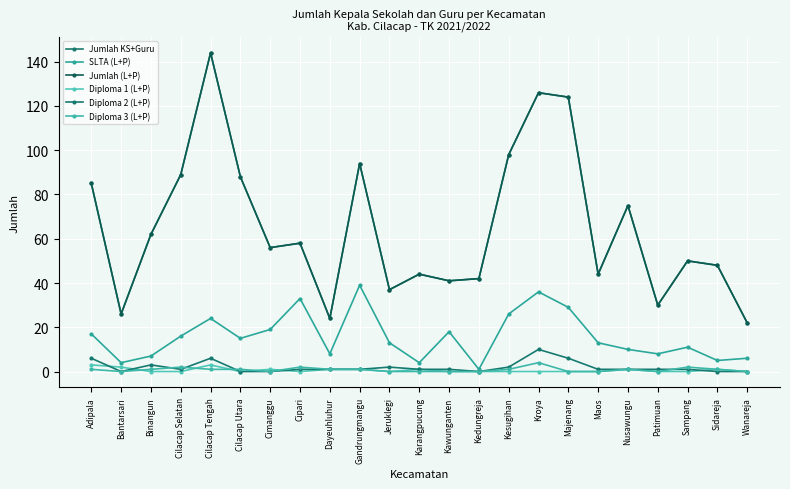

At which label does Diploma 1 (L+P) reach its peak?

Adipala